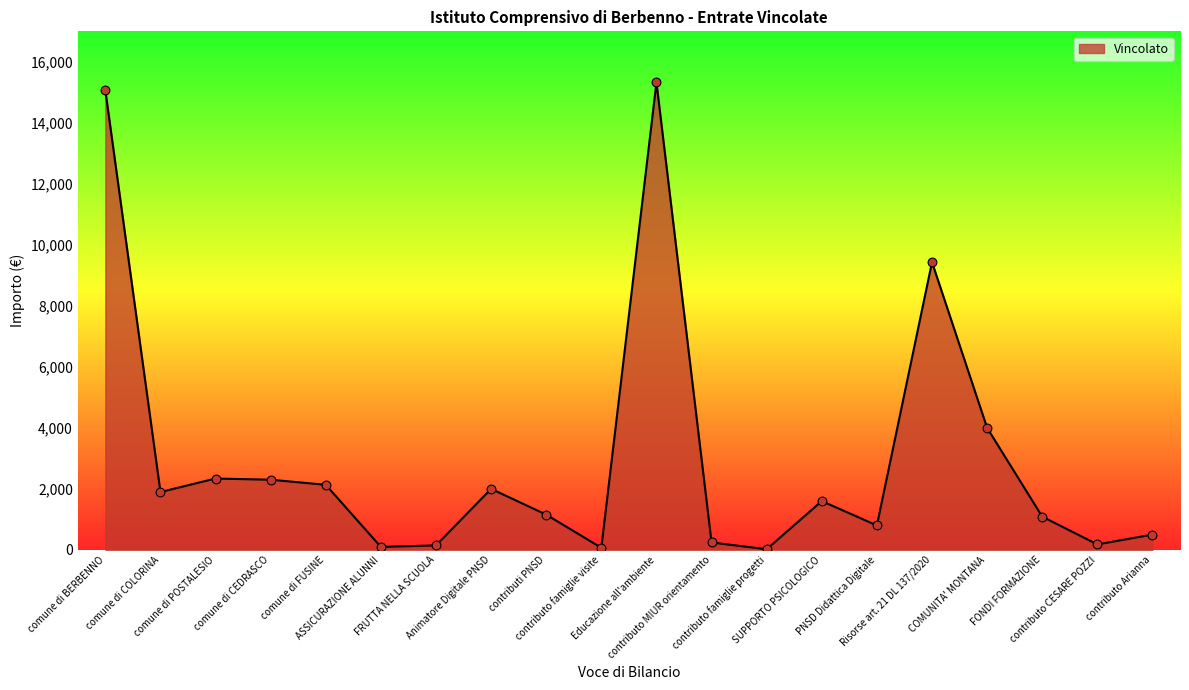

What is the ratio of the value at Animatore Digitale PNSD to the value at comune di COLORINA?

1.1